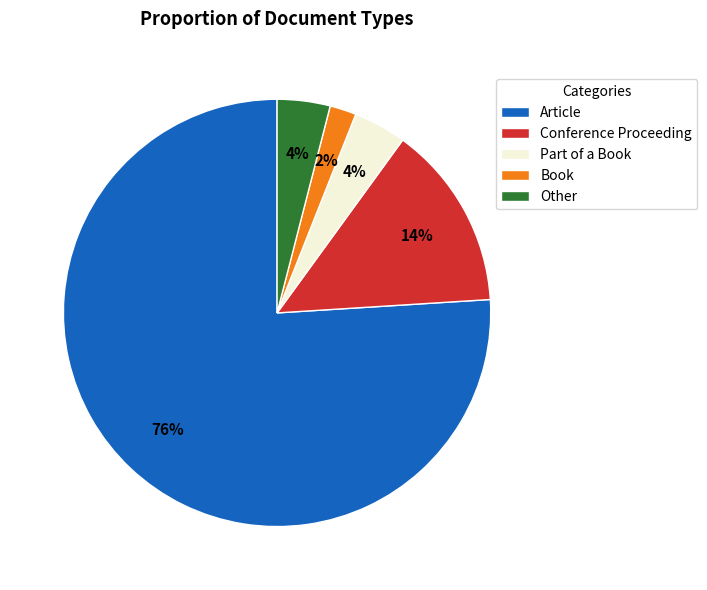

Which slice is the largest?

Article